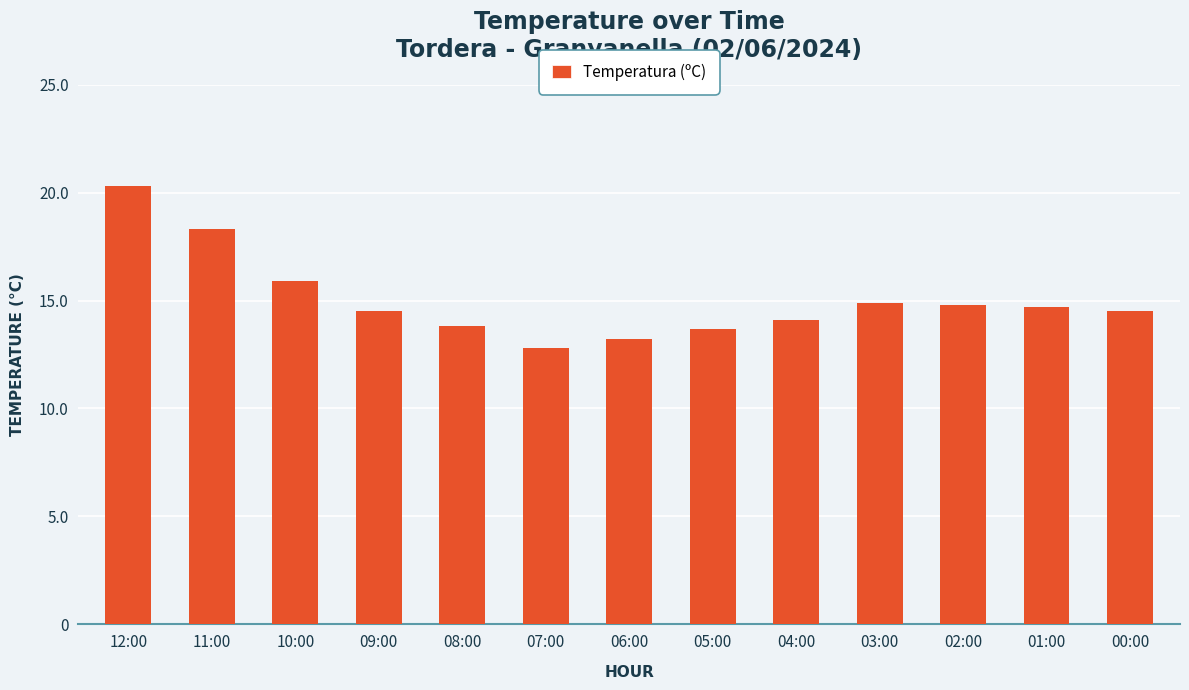

Which label corresponds to the smallest value in the chart?

07:00